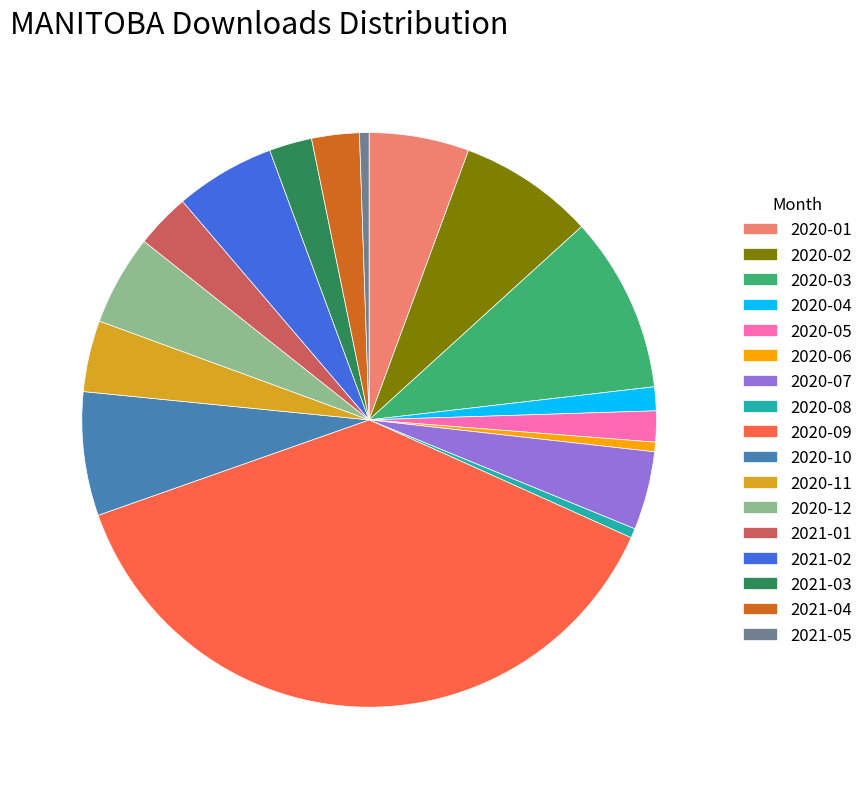

What is the largest slice in the pie chart?

2020-09